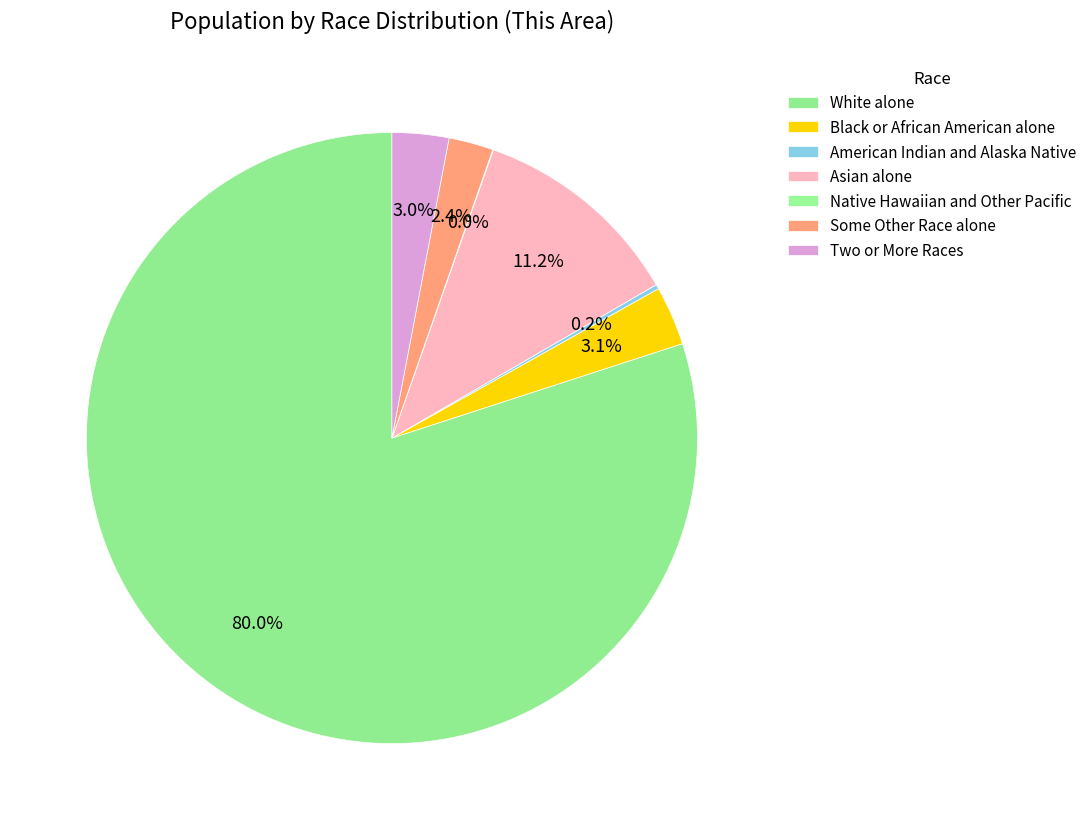

The Black or African American alone slice represents 8% of the pie. True or false?

False